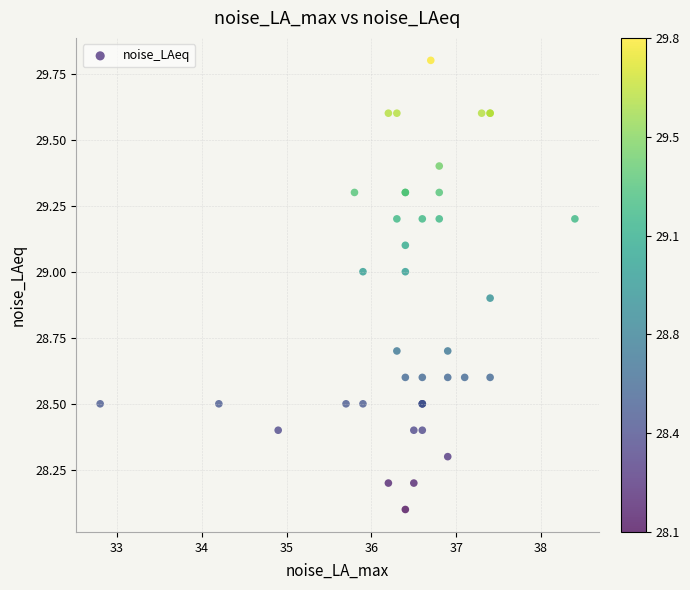

What Y value in the scatter plot is closest to 28?

28.1